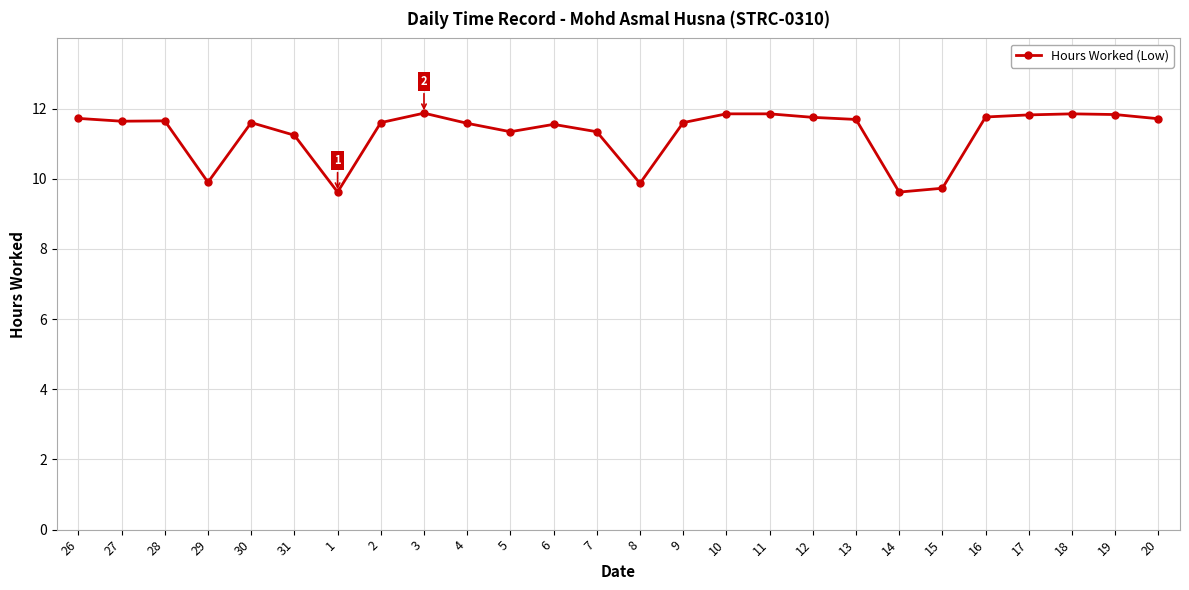

Is it true that the value at 29 is 14.0?

False